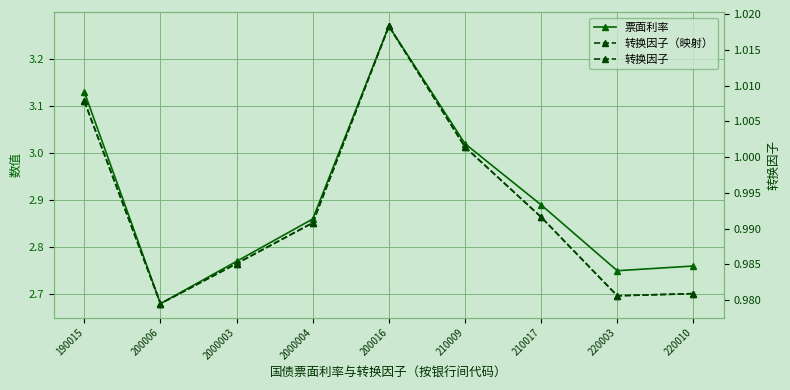

Reading left to right, transcribe all the data shown in this chart.

票面利率: 190015=3.1	200006=2.7	2000003=2.8	2000004=2.9	200016=3.3	210009=3.0	210017=2.9	220003=2.8	220010=2.8
转换因子（映射）: 190015=3.1	200006=2.7	2000003=2.8	2000004=2.9	200016=3.3	210009=3.0	210017=2.9	220003=2.7	220010=2.7
转换因子: 190015=1.0	200006=1.0	2000003=1.0	2000004=1.0	200016=1.0	210009=1.0	210017=1.0	220003=1.0	220010=1.0